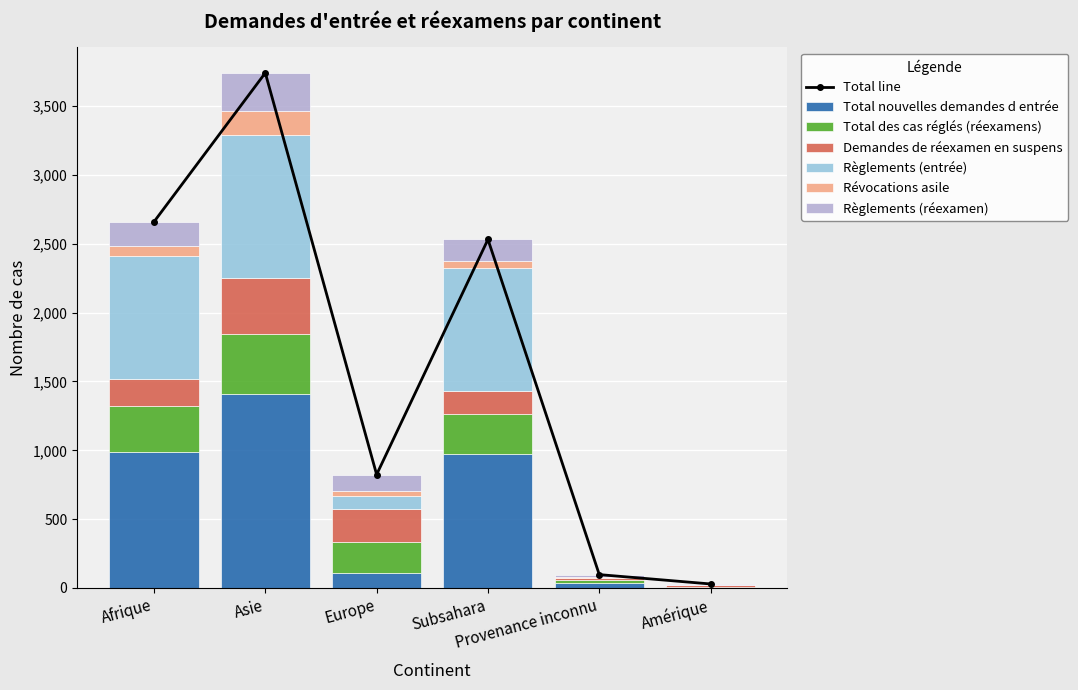

What is the value of the Règlements (réexamen) bar at the 5th from the left?

17